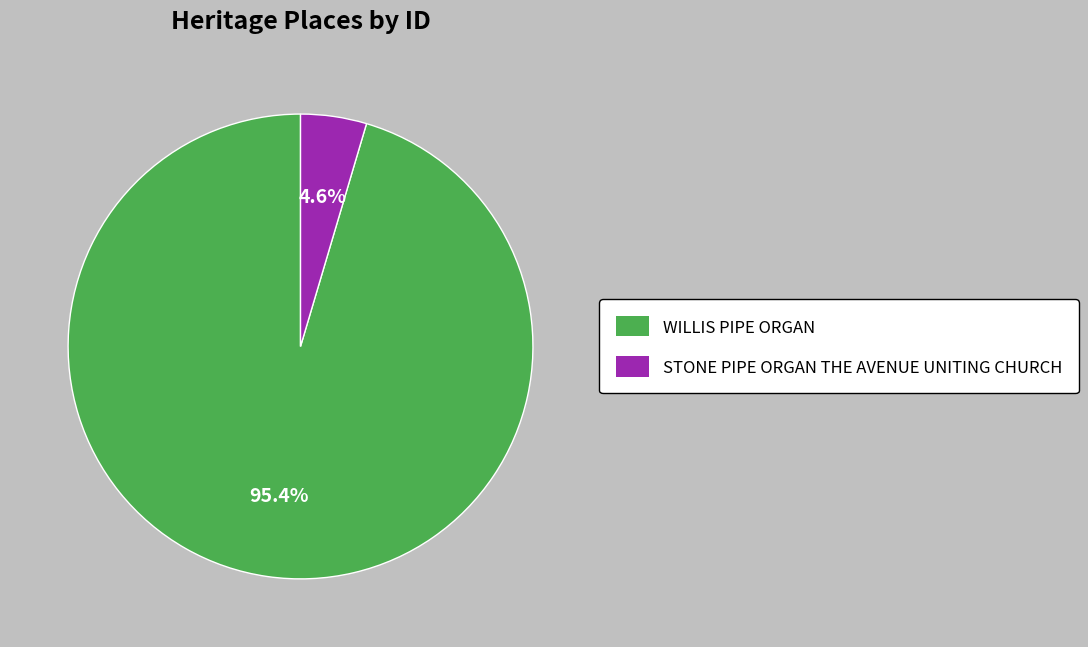

Which slice is the smallest?

STONE PIPE ORGAN THE AVENUE UNITING CHURCH